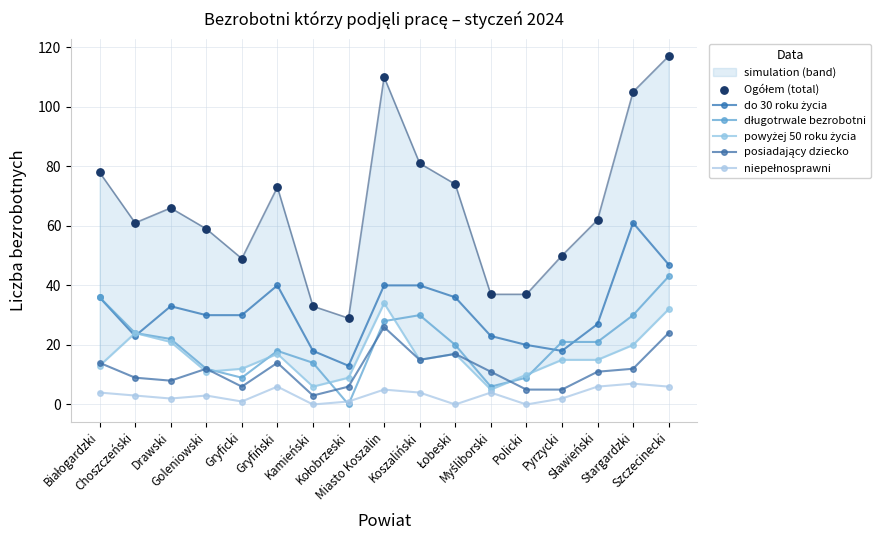

Is the value of do 30 roku życia at Policki greater than the value of Ogółem (total) at Myśliborski?

No